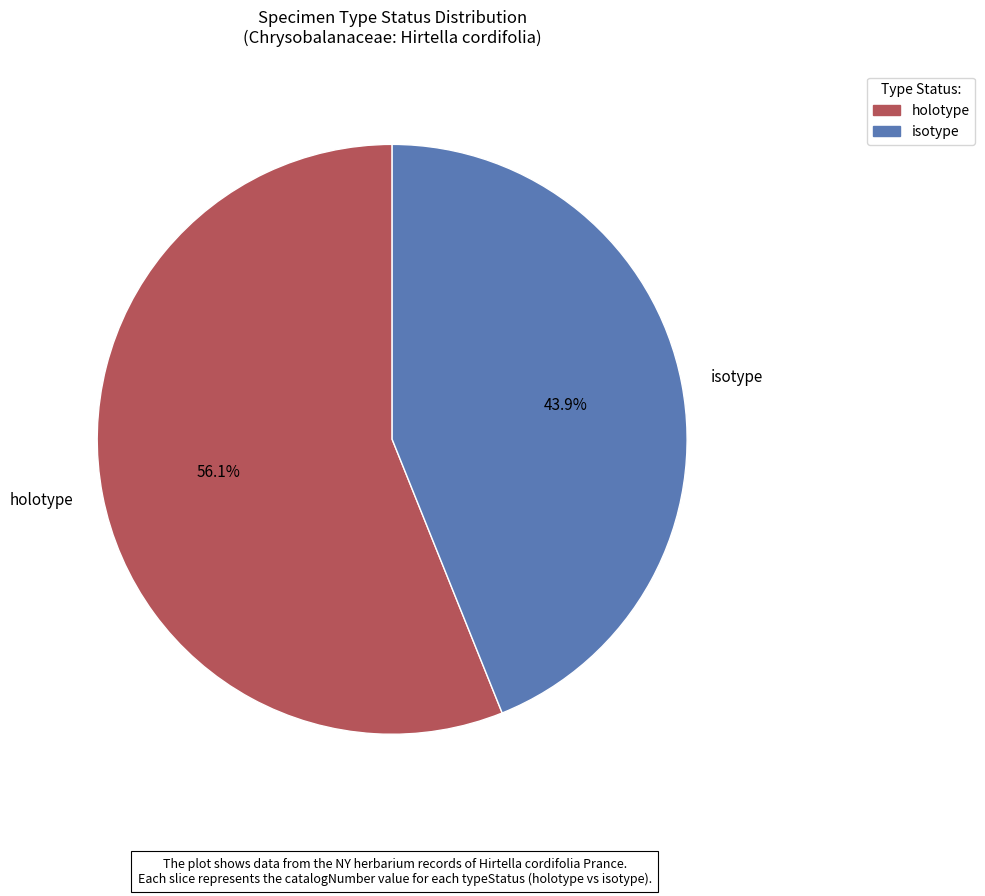

What portion of the pie excludes isotype?

56.1%